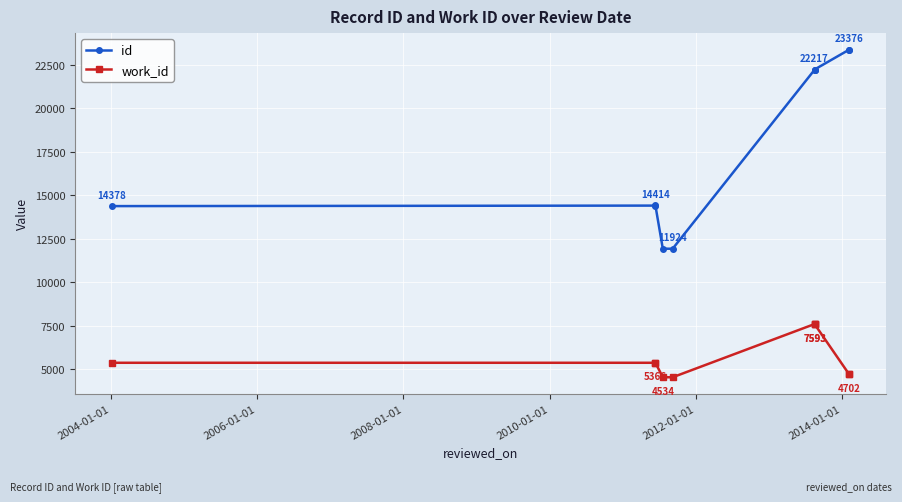

What is the value of the id point at the 4th from the left?

11930